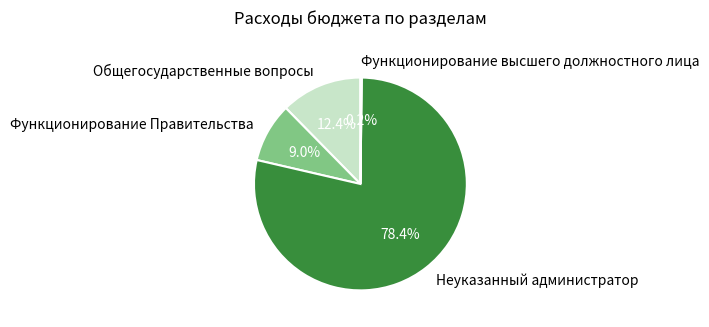

Which category has the biggest portion of the pie?

Неуказанный администратор